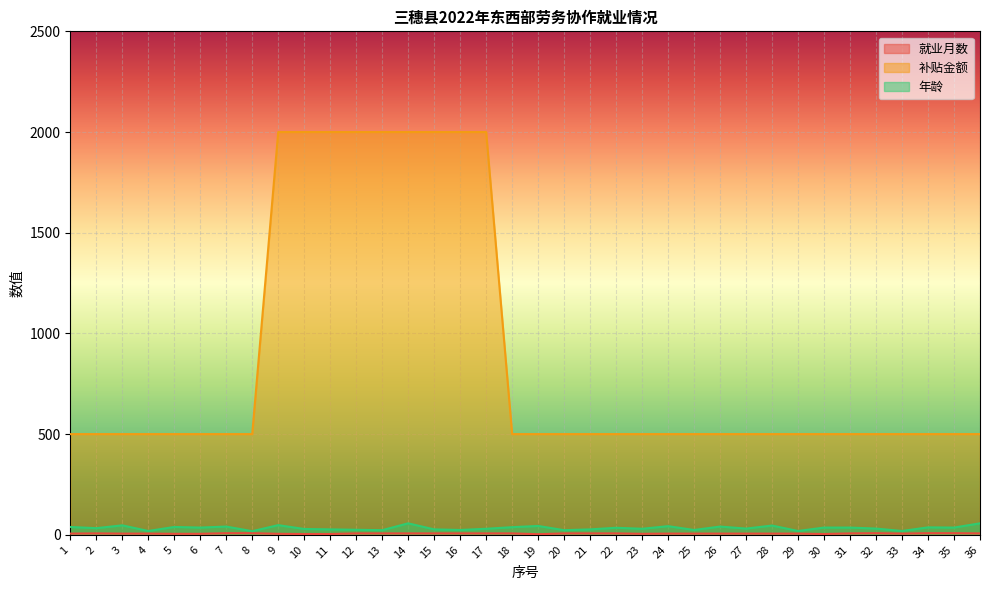

Is the value of 补贴金额 at 19 greater than the value of 年龄 at 10?

Yes